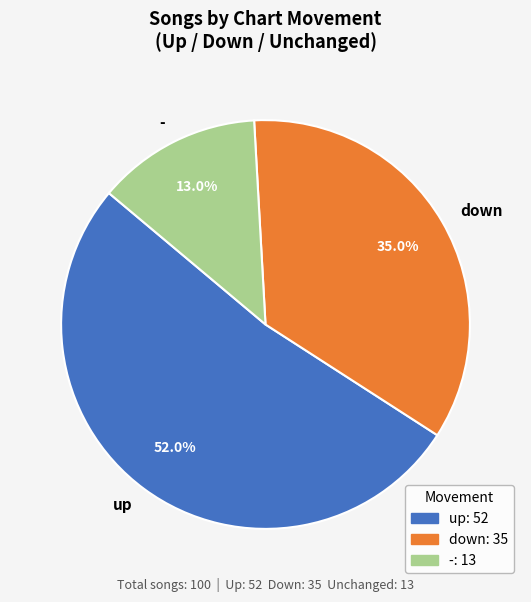

Which category has the biggest portion of the pie?

up